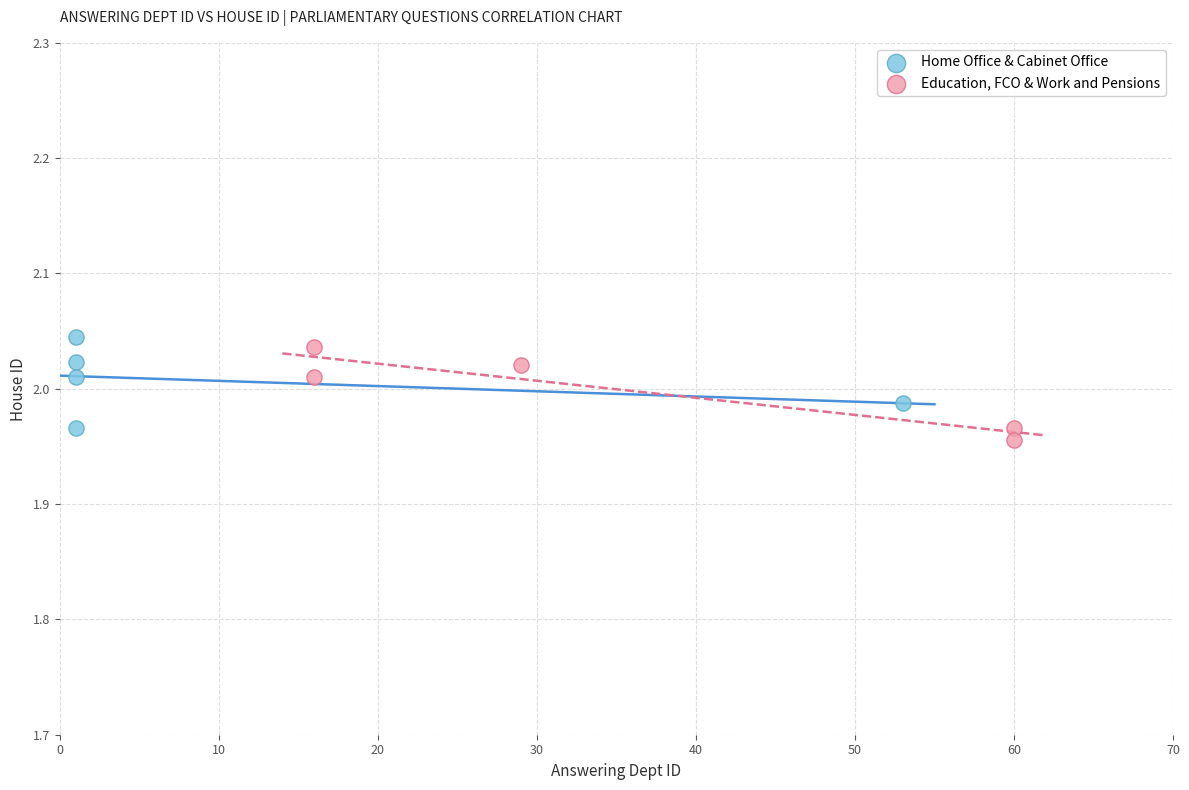

Which series reaches the minimum Y coordinate?

Education, FCO & Work and Pensions